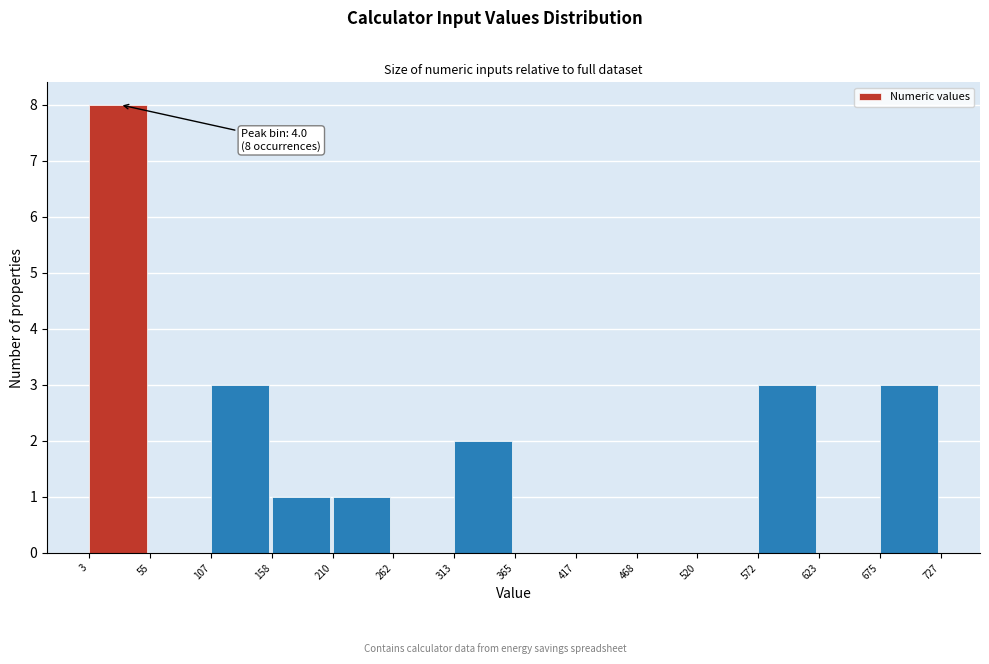

Over which range of the x-axis is the bar tallest?

3 to 55